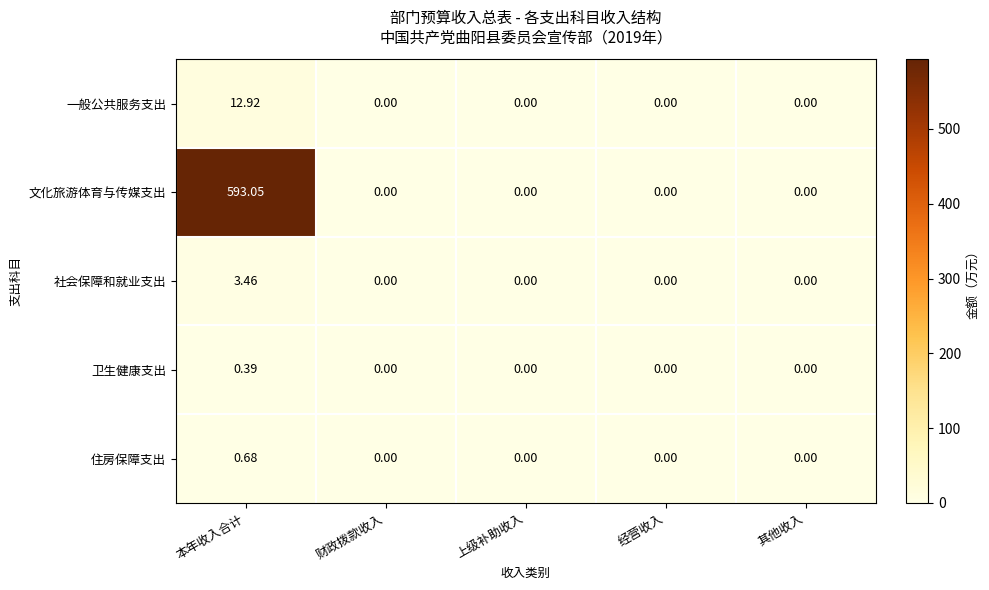

At which category does the chart reach its peak across all series?

本年收入合计